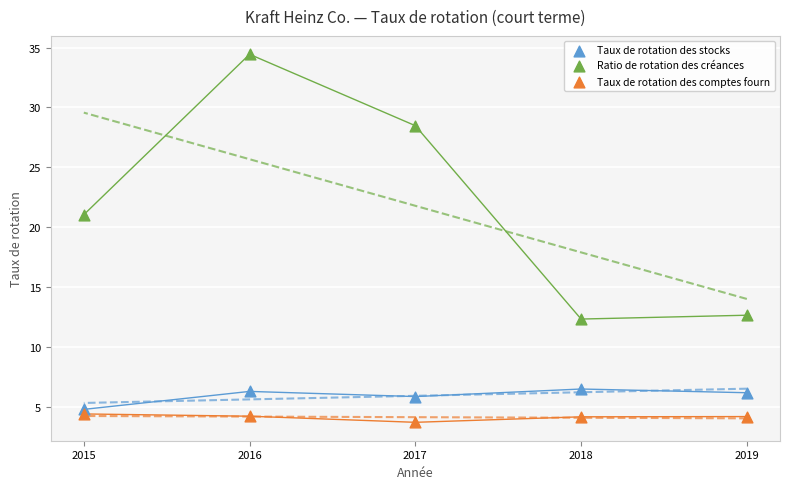

What are all the series names shown in the legend?

Taux de rotation des stocks, Ratio de rotation des créances, Taux de rotation des comptes fourn